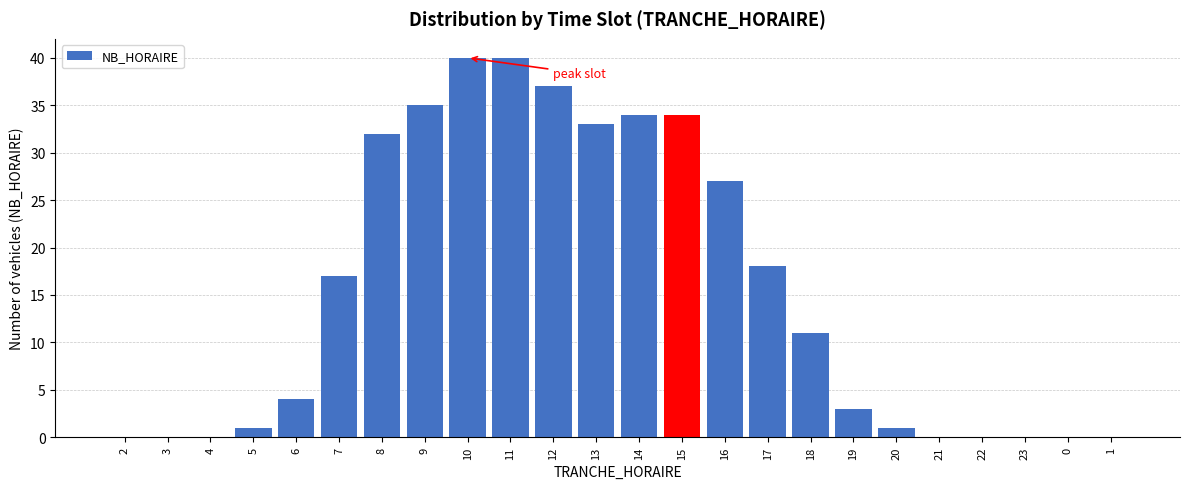

Reading left to right, extract all data points from this chart.

2=0	3=0	4=0	5=1	6=4	7=17	8=32	9=35	10=40	11=40	12=37	13=33	14=34	15=34	16=27	17=18	18=11	19=3	20=1	21=0	22=0	23=0	0=0	1=0